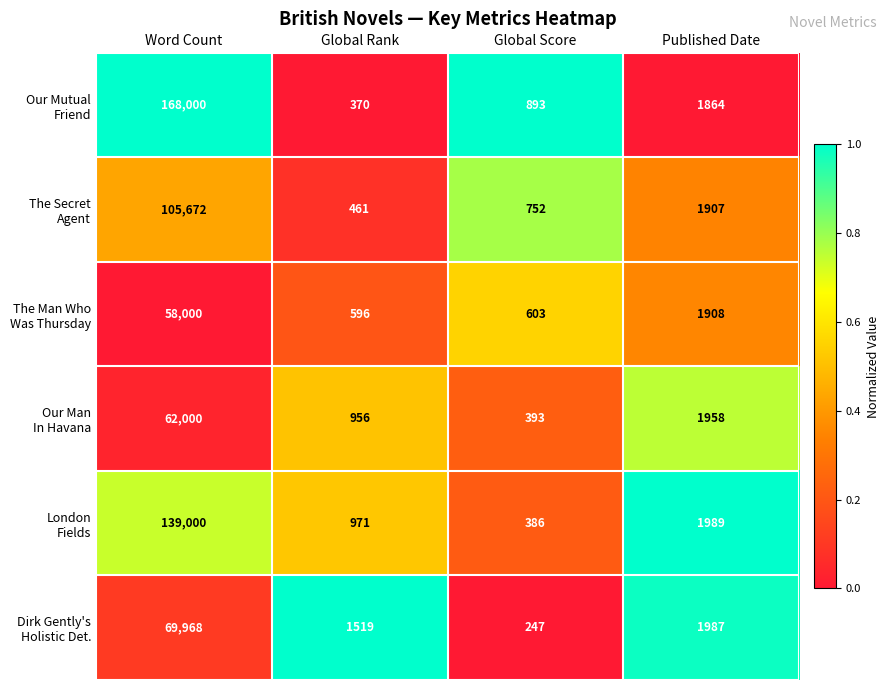

What is the difference between the highest and lowest values at Global Score?

646